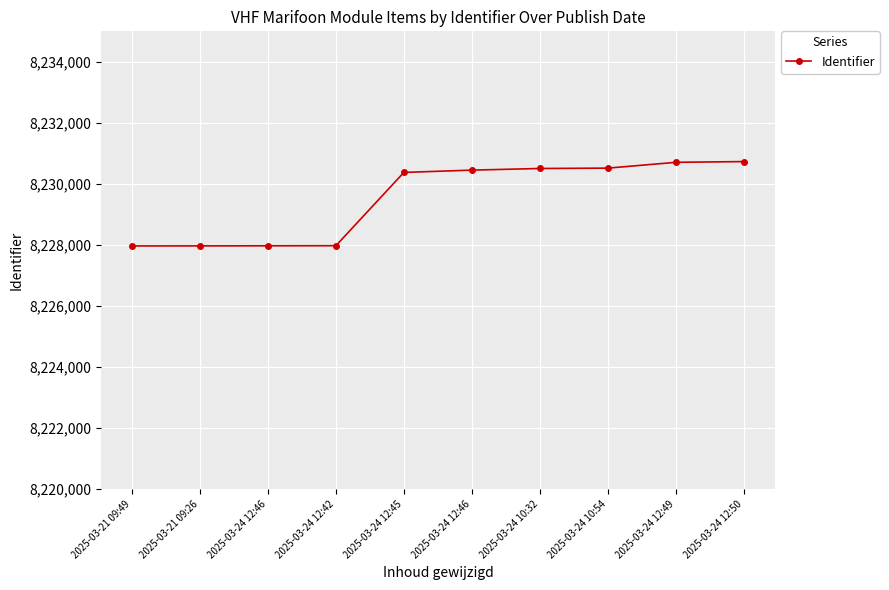

How many series are shown in this chart?

1